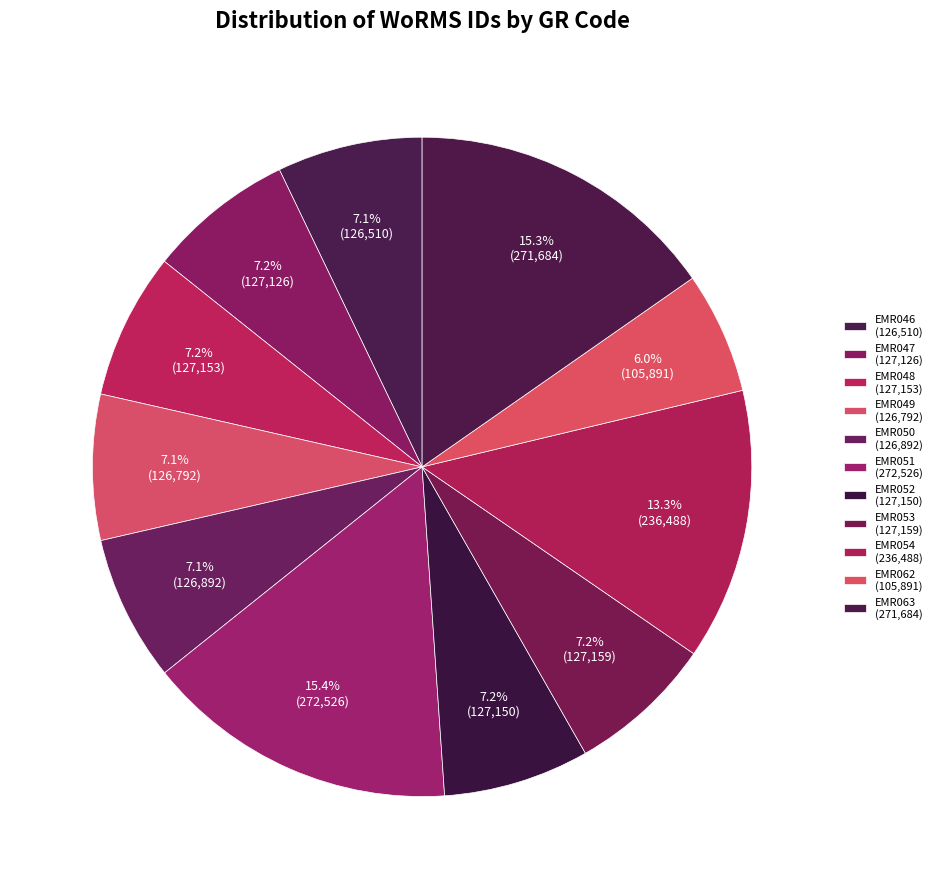

Approximately how many times larger is the value at EMR051 compared to EMR054?

1.2